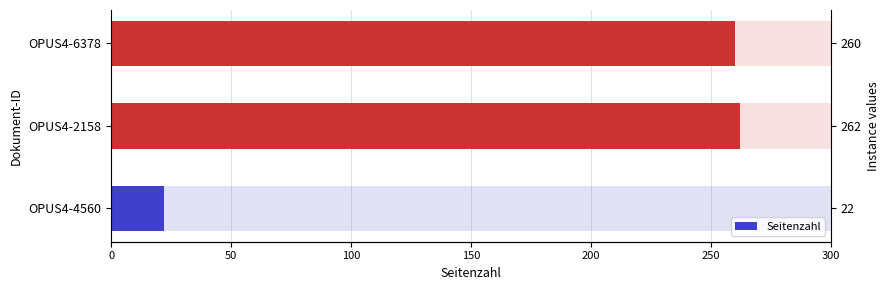

What is the maximum value shown in the chart?

262